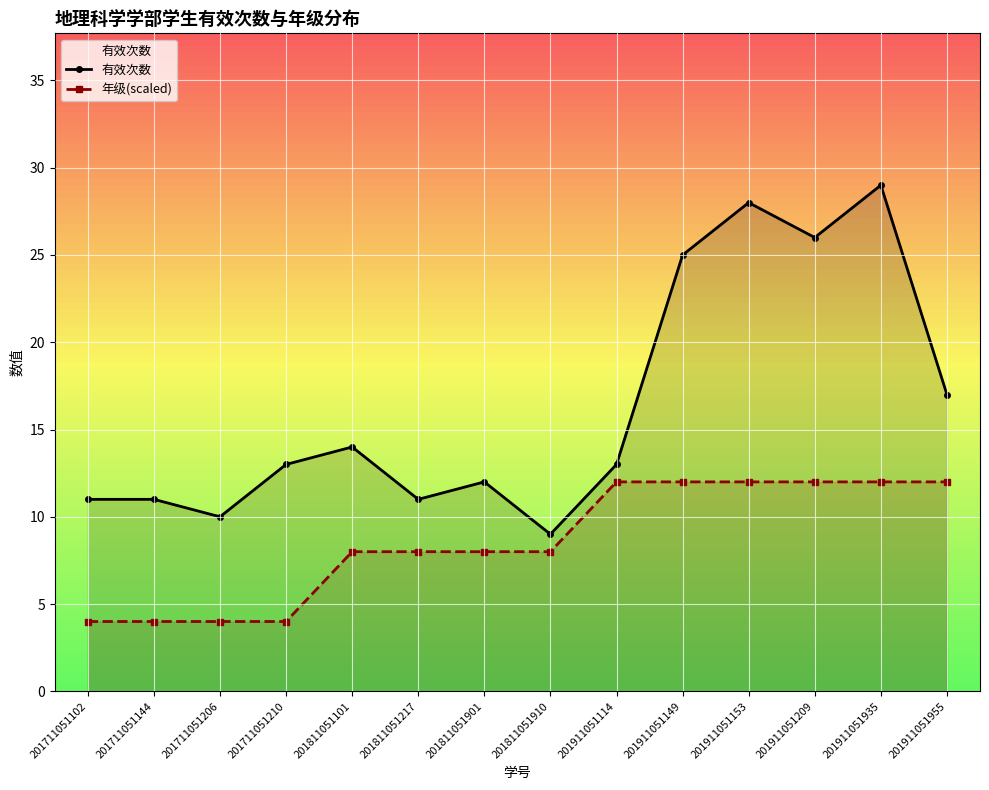

True or false: 有效次数 and 年级(scaled) intersect in this chart.

False